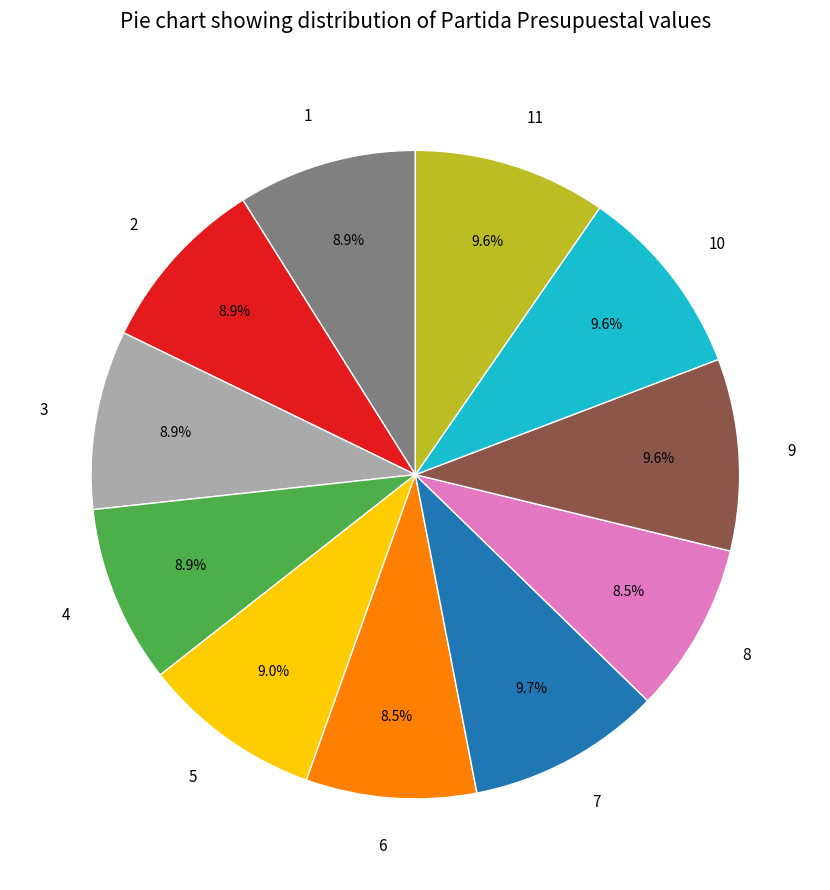

What percentage do 7 and 8 together represent?

18.2%